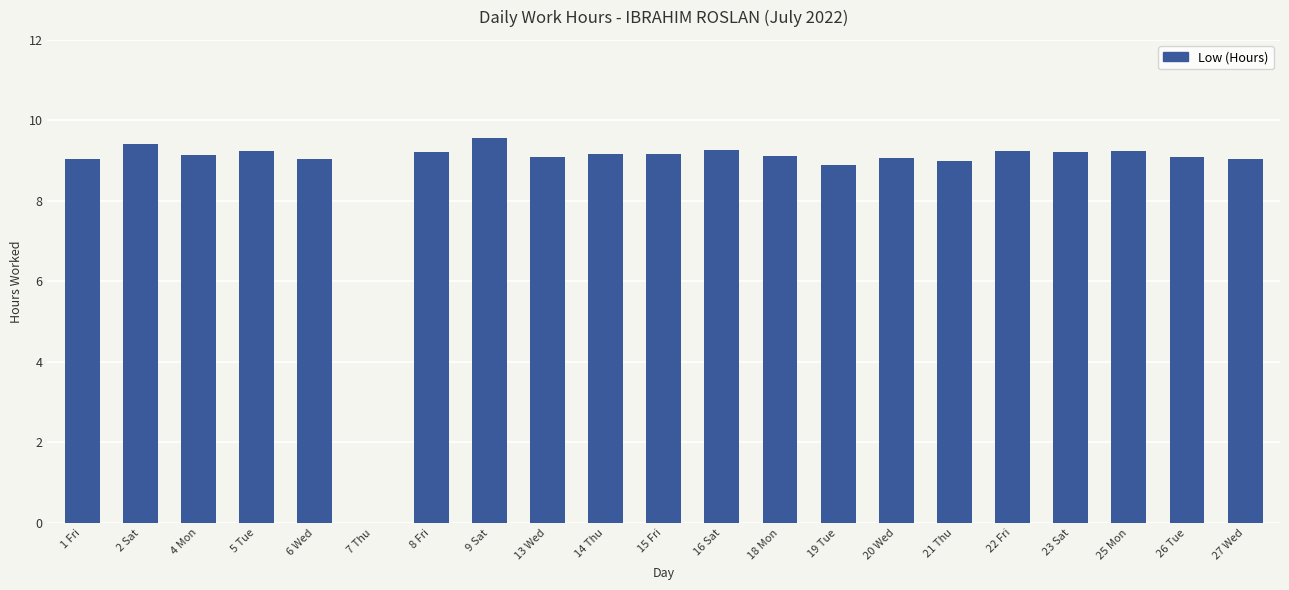

What is the approximate value at 21 Thu?

9.0